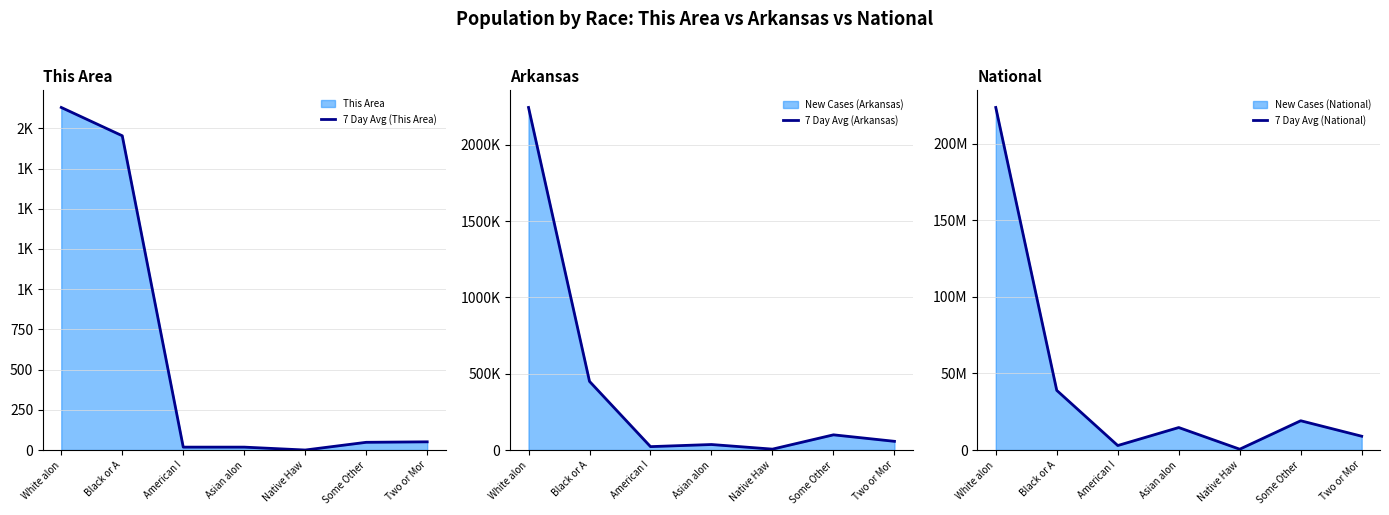

True or false: 7 Day Avg (National) and 7 Day Avg (Arkansas) intersect in this chart.

False